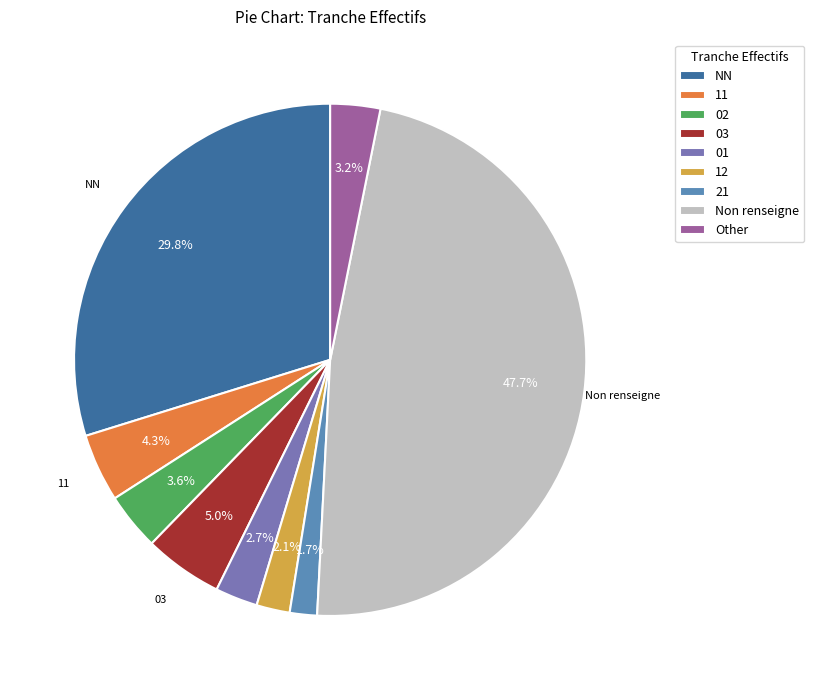

What is the largest slice in the pie chart?

Non renseigne